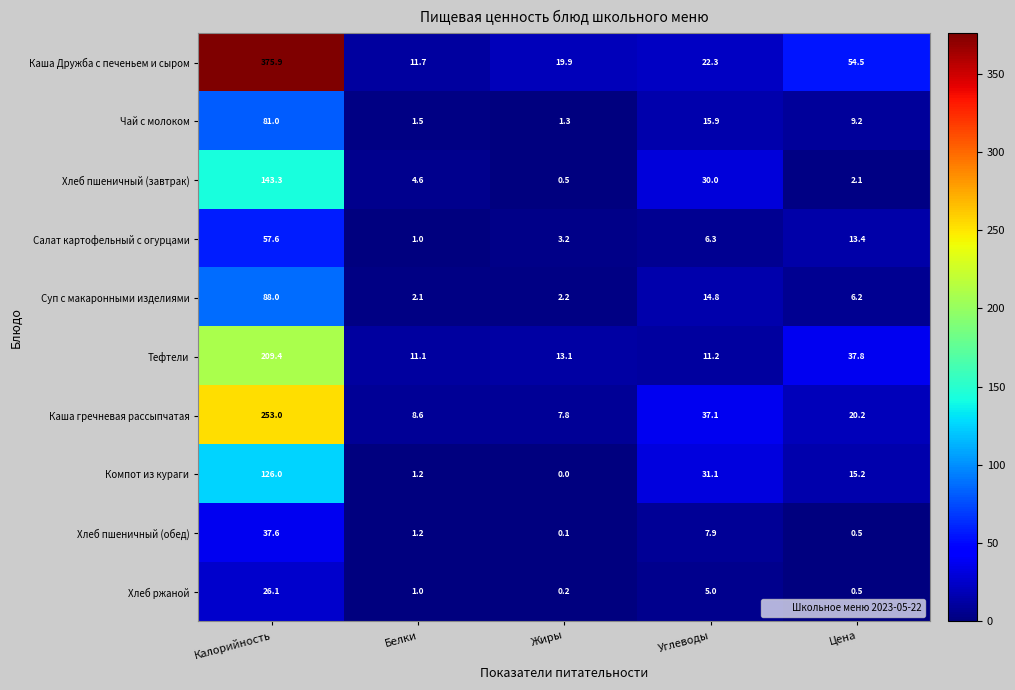

What is the total value across all series at Белки?

44.0